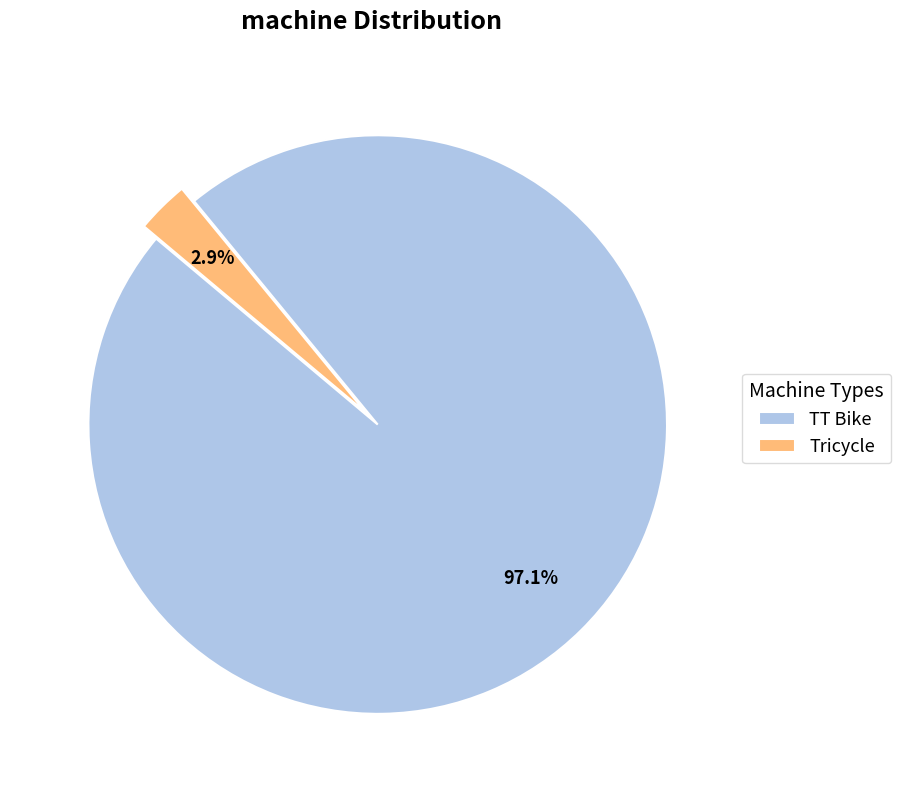

To the nearest percent, what percentage of the pie is TT Bike?

97%